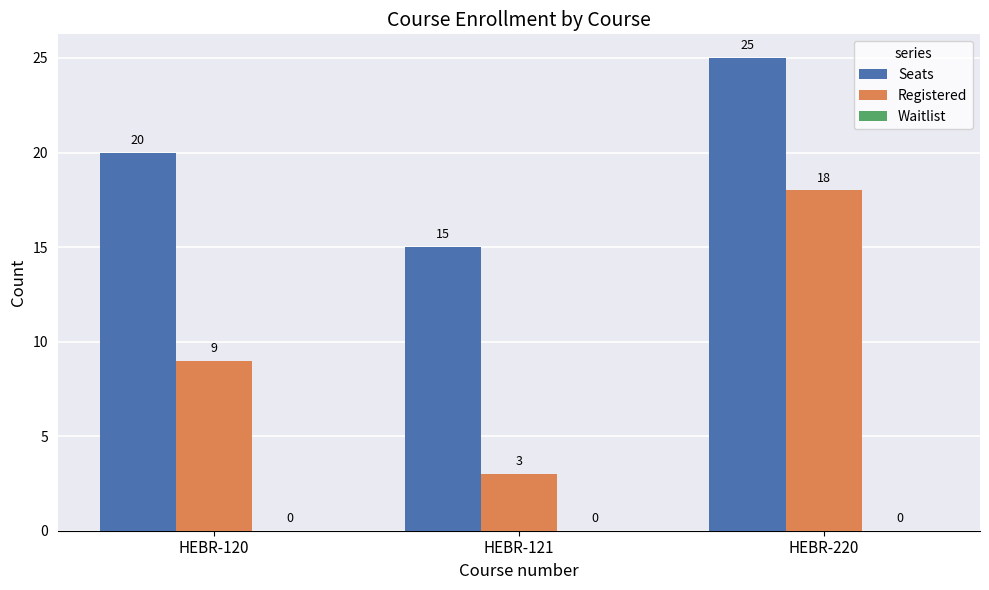

List the series in order of their overall mean, lowest first.

Registered, Seats